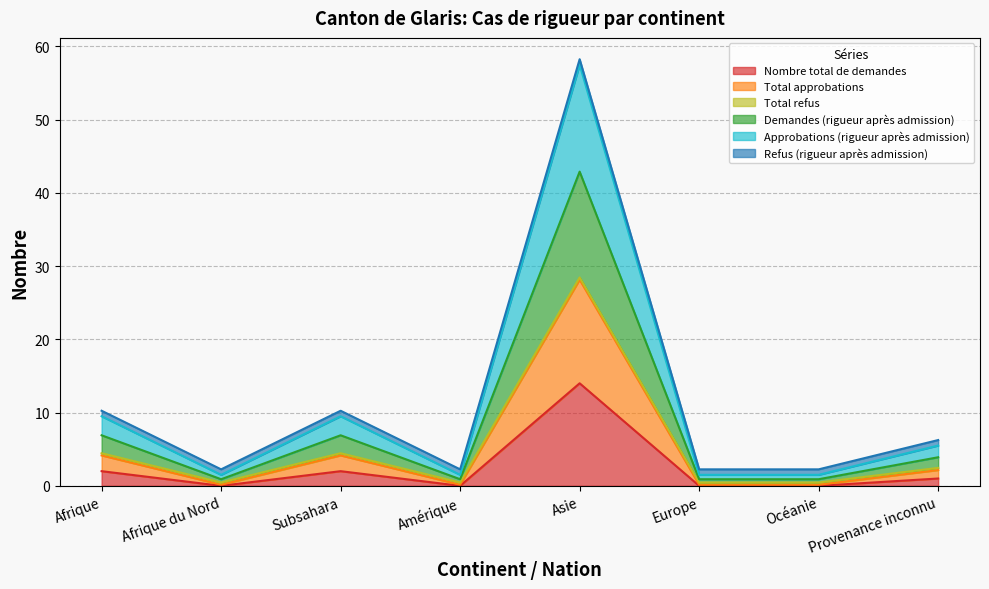

Read the Nombre total de demandes value at Provenance inconnu.

1.0